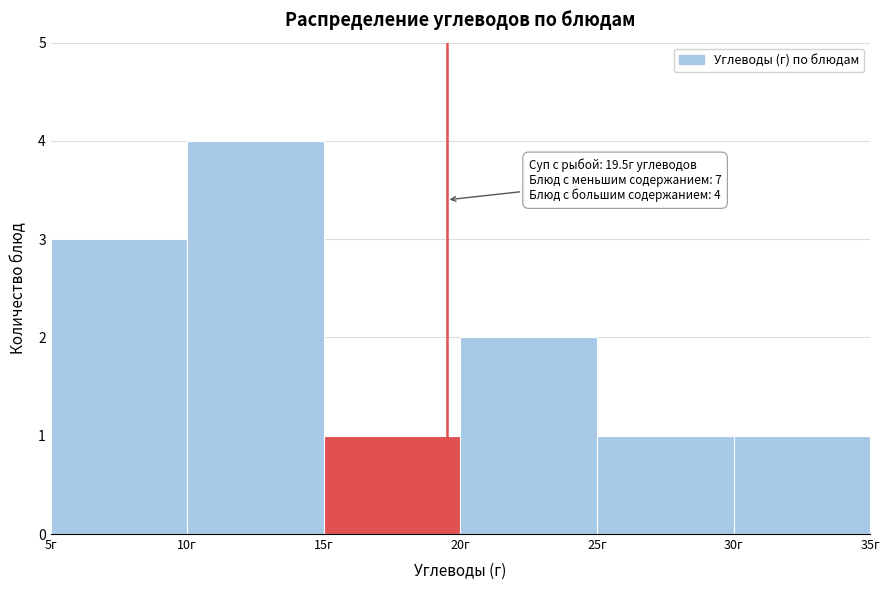

Which range on the x-axis has the tallest bar?

10 to 15